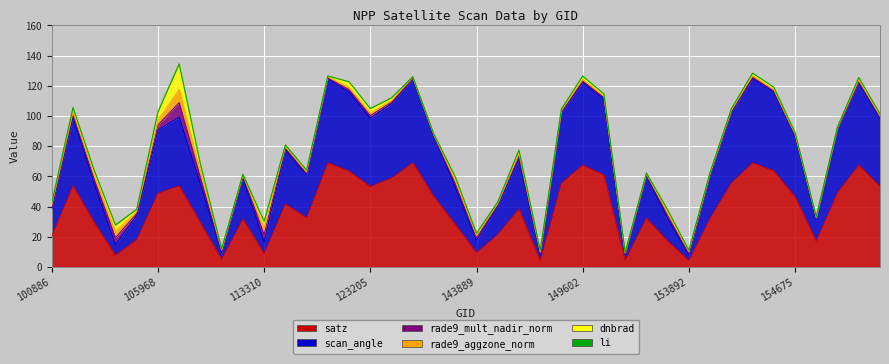

Between 122129 and 147790, which series saw the biggest shift?

satz